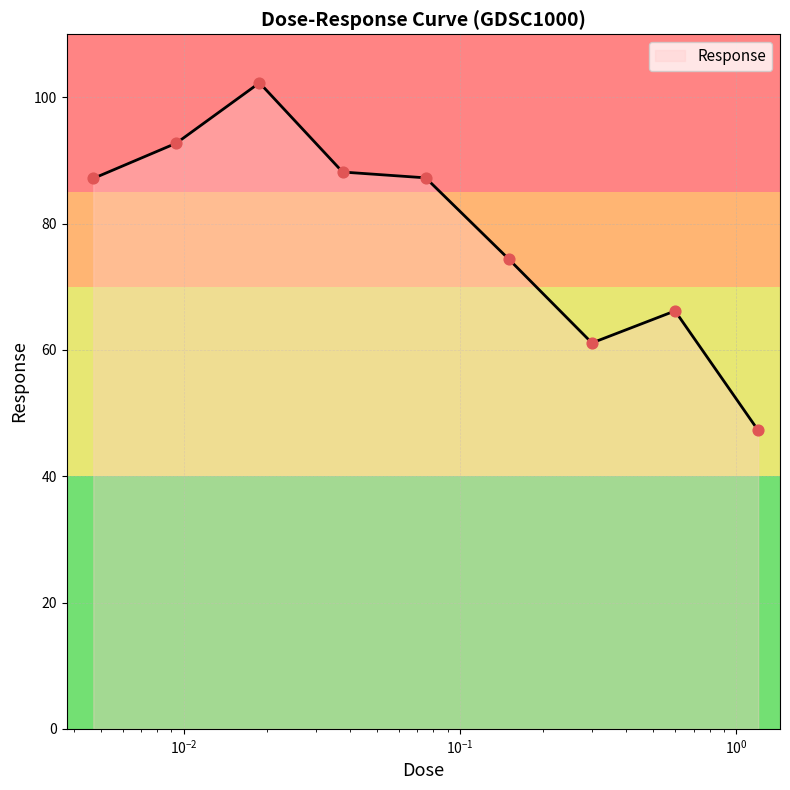

What is the difference between the maximum and minimum values?

55.0